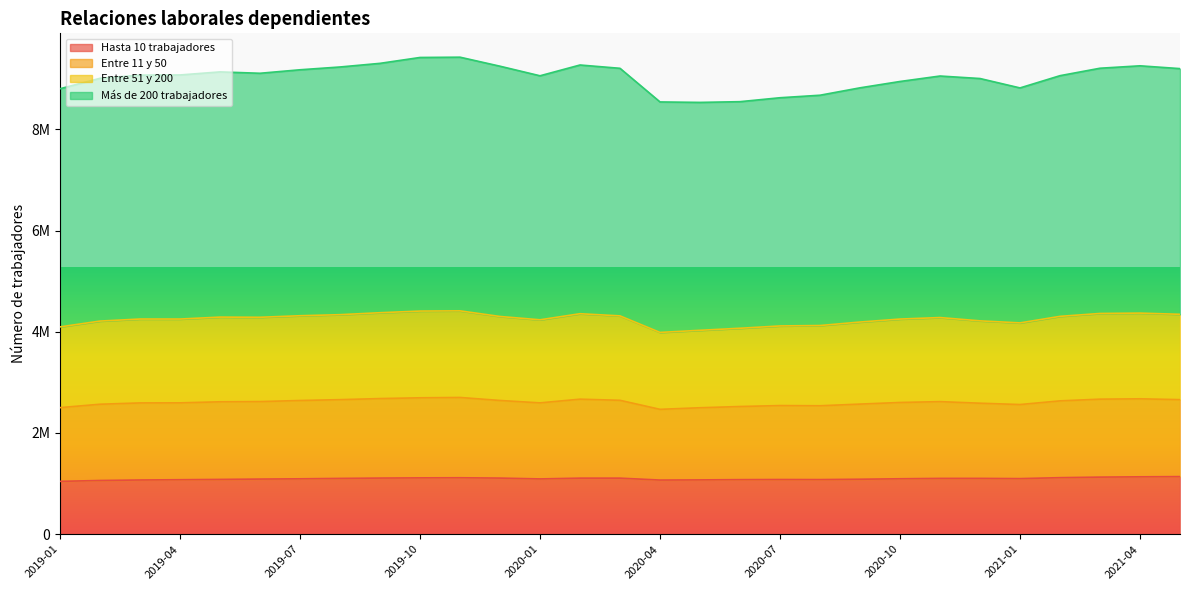

Is the value of Hasta 10 trabajadores at 2020-11 greater than the value of Más de 200 trabajadores at 2020-12?

No